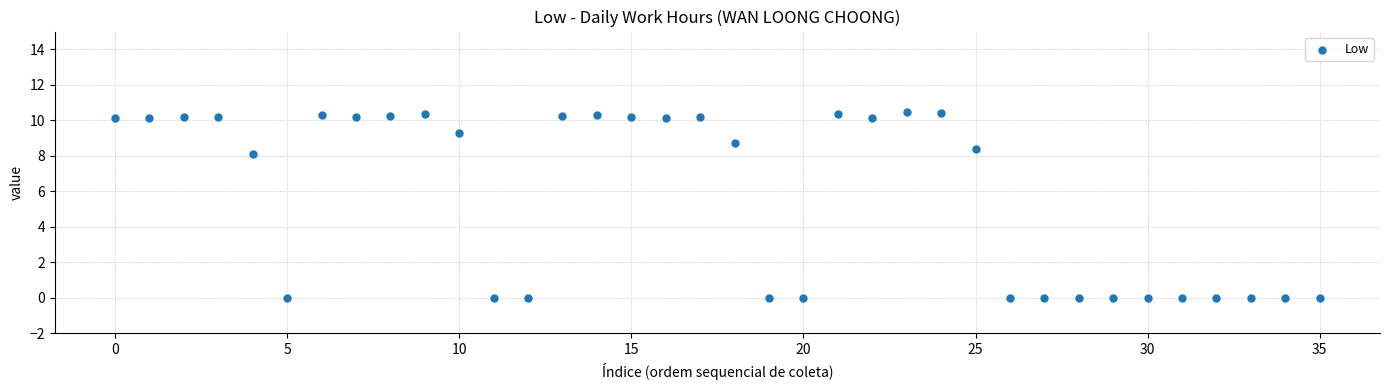

What Y value in the scatter plot is closest to 5?

8.1